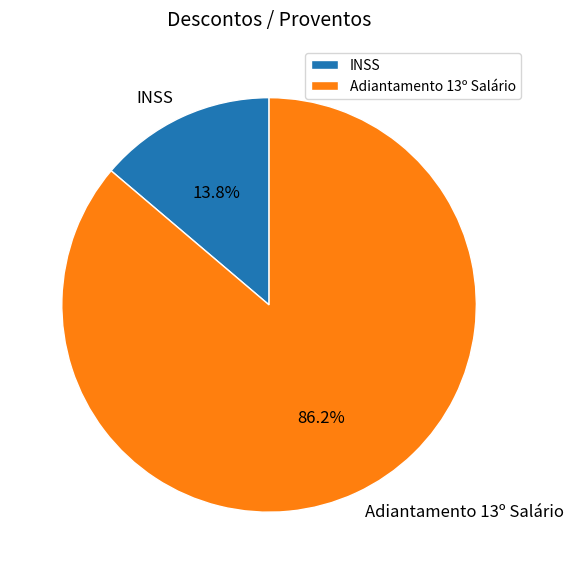

What percentage is the INSS slice, to the nearest percent?

14%